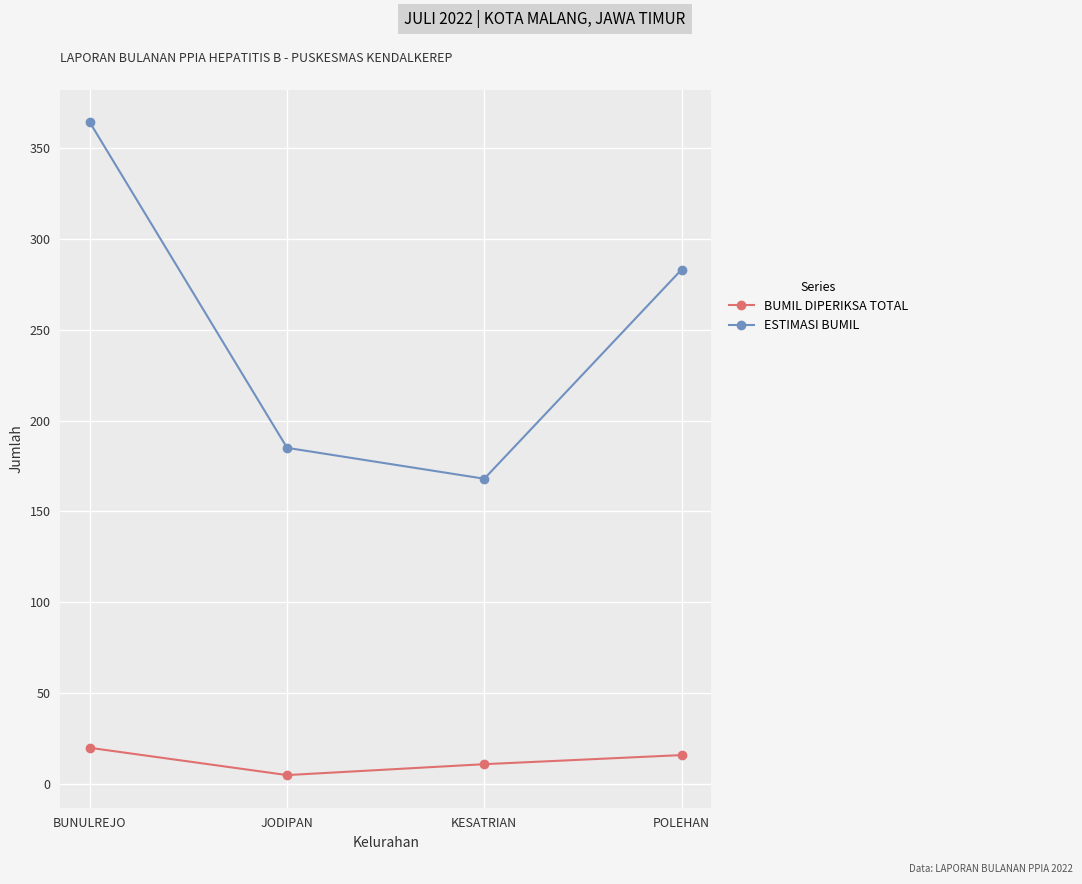

True or false: BUMIL DIPERIKSA TOTAL and ESTIMASI BUMIL intersect in this chart.

False